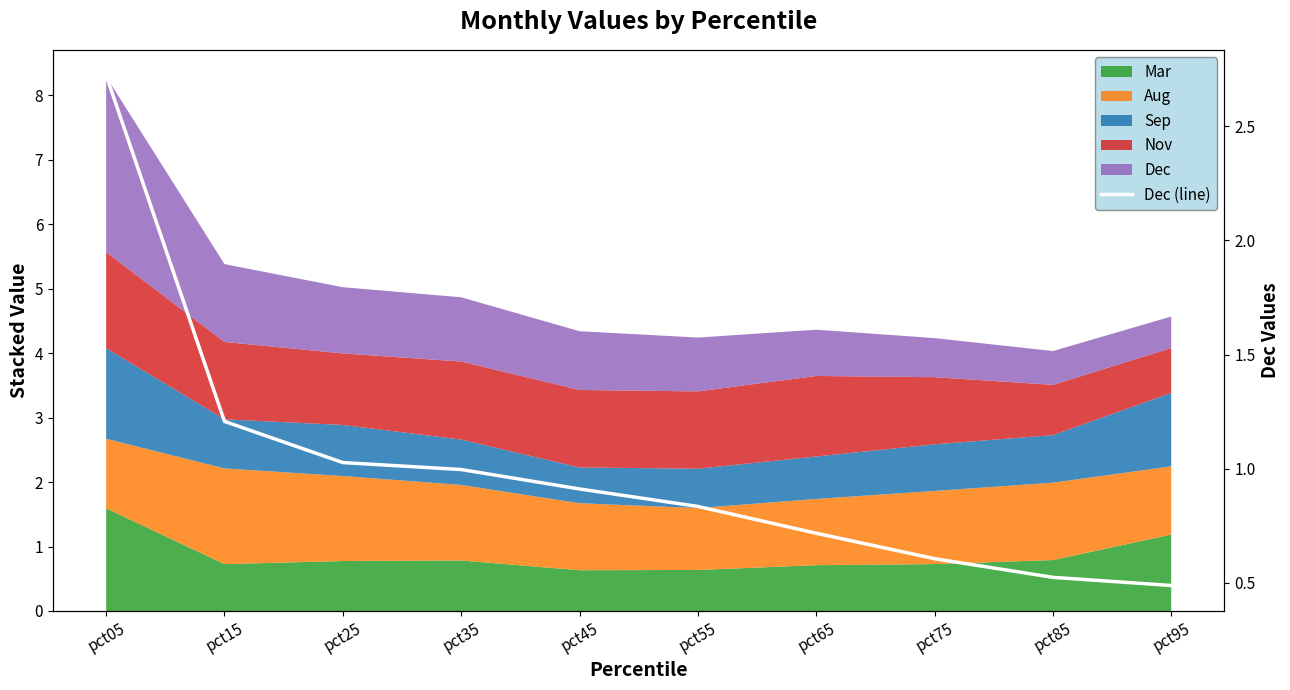

List the labels in order of value, smallest first.

pct95, pct85, pct75, pct65, pct55, pct45, pct35, pct25, pct15, pct05